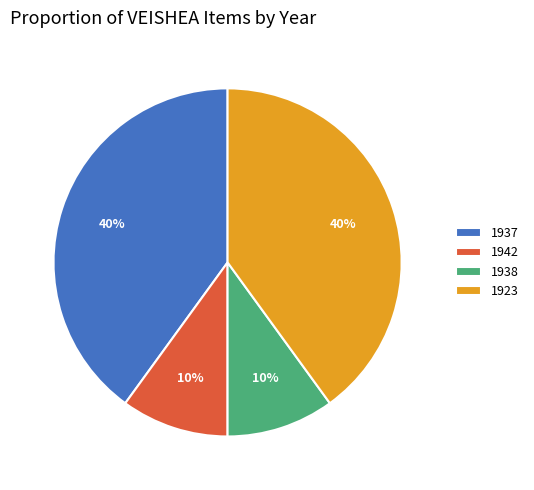

Does 1937 account for over 50% of the chart?

No